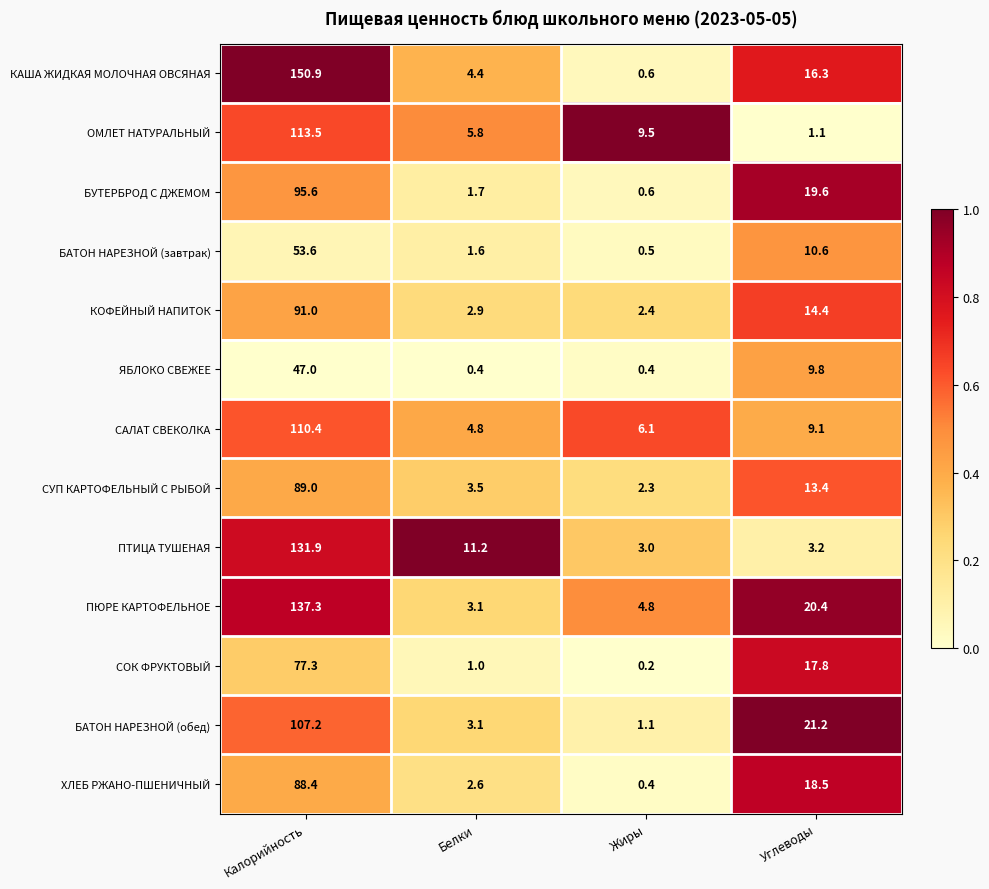

What is the average value of the САЛАТ СВЕКОЛКА series?

32.6